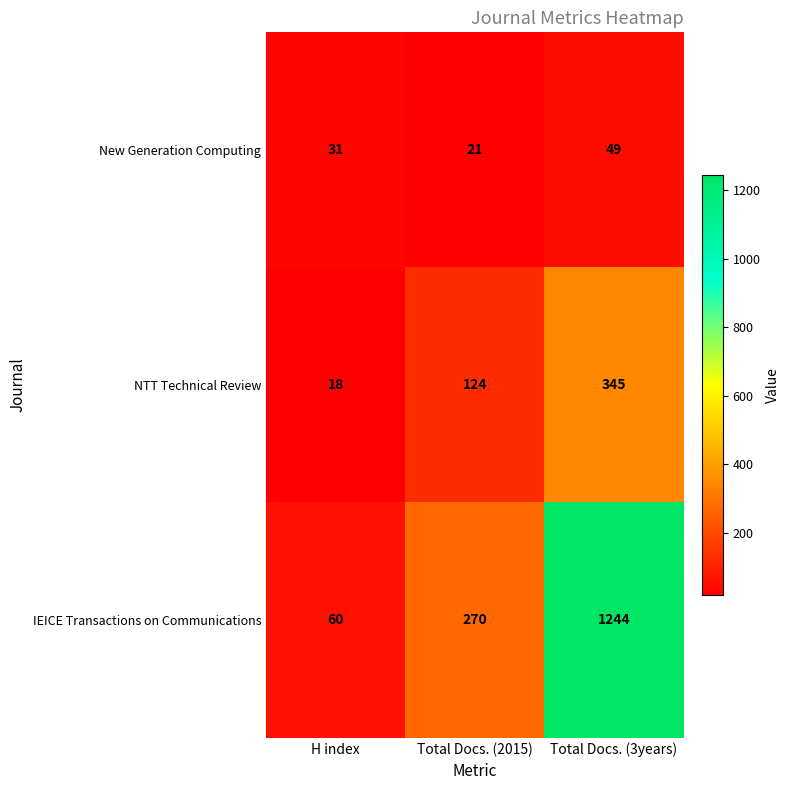

True or false: New Generation Computing has a value of 45 at H index.

False